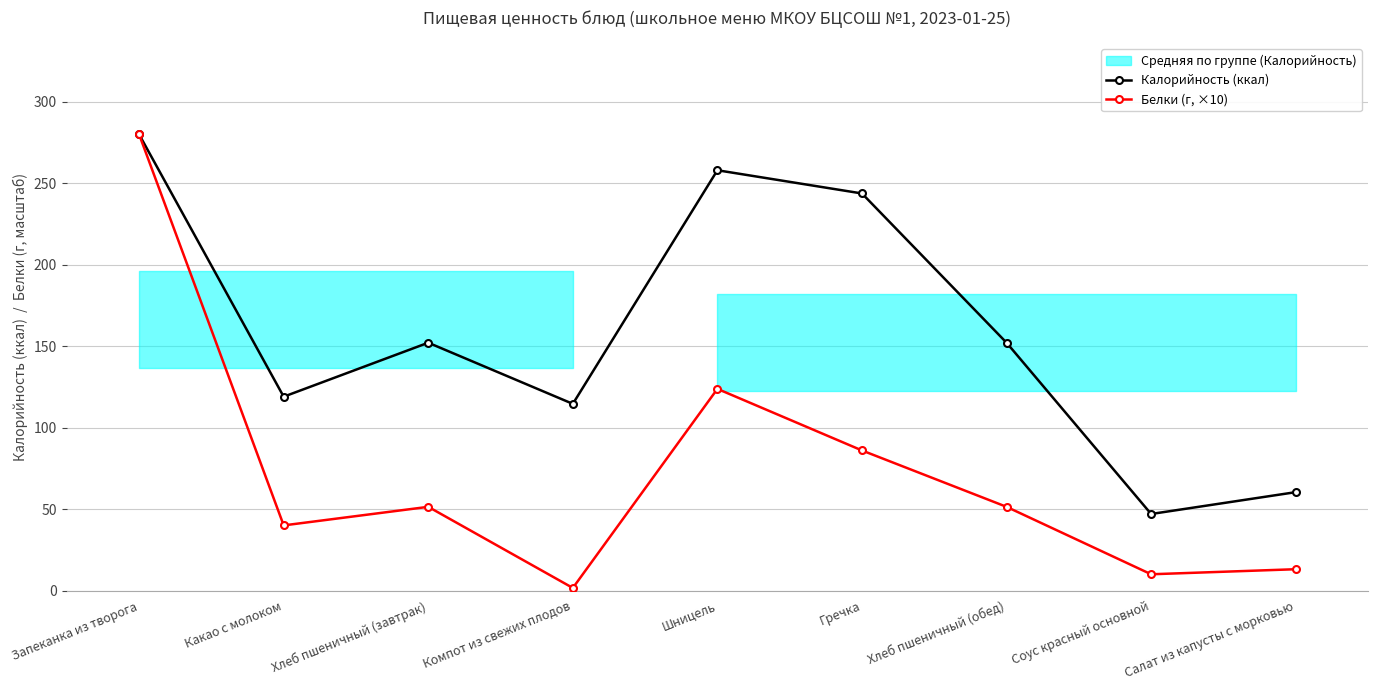

Where does the Белки (г, ×10) series first go above 51?

Запеканка из творога